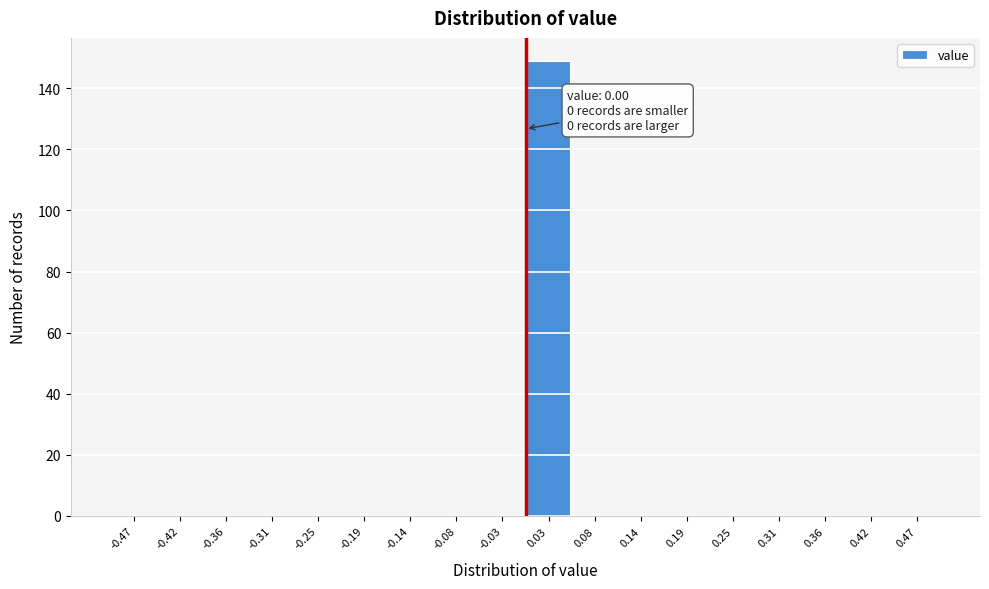

Over which range of the x-axis is the bar tallest?

0.00 to 0.06